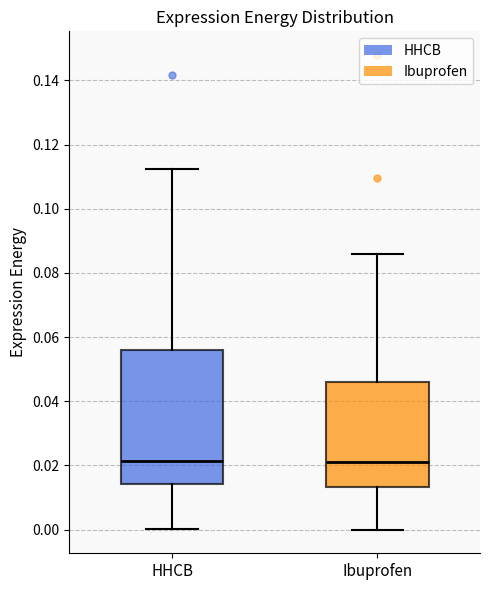

Reading left to right, transcribe this box plot: for each box, give where its median line is, the range the box spans, and where its two whiskers end, as read against the y-axis. The values are not printed on the chart, so give them approximately, as read against the axis.

HHCB: median 0.022, box 0.014 to 0.056, whiskers 0.000 to 0.112
Ibuprofen: median 0.022, box 0.014 to 0.046, whiskers 0.000 to 0.086